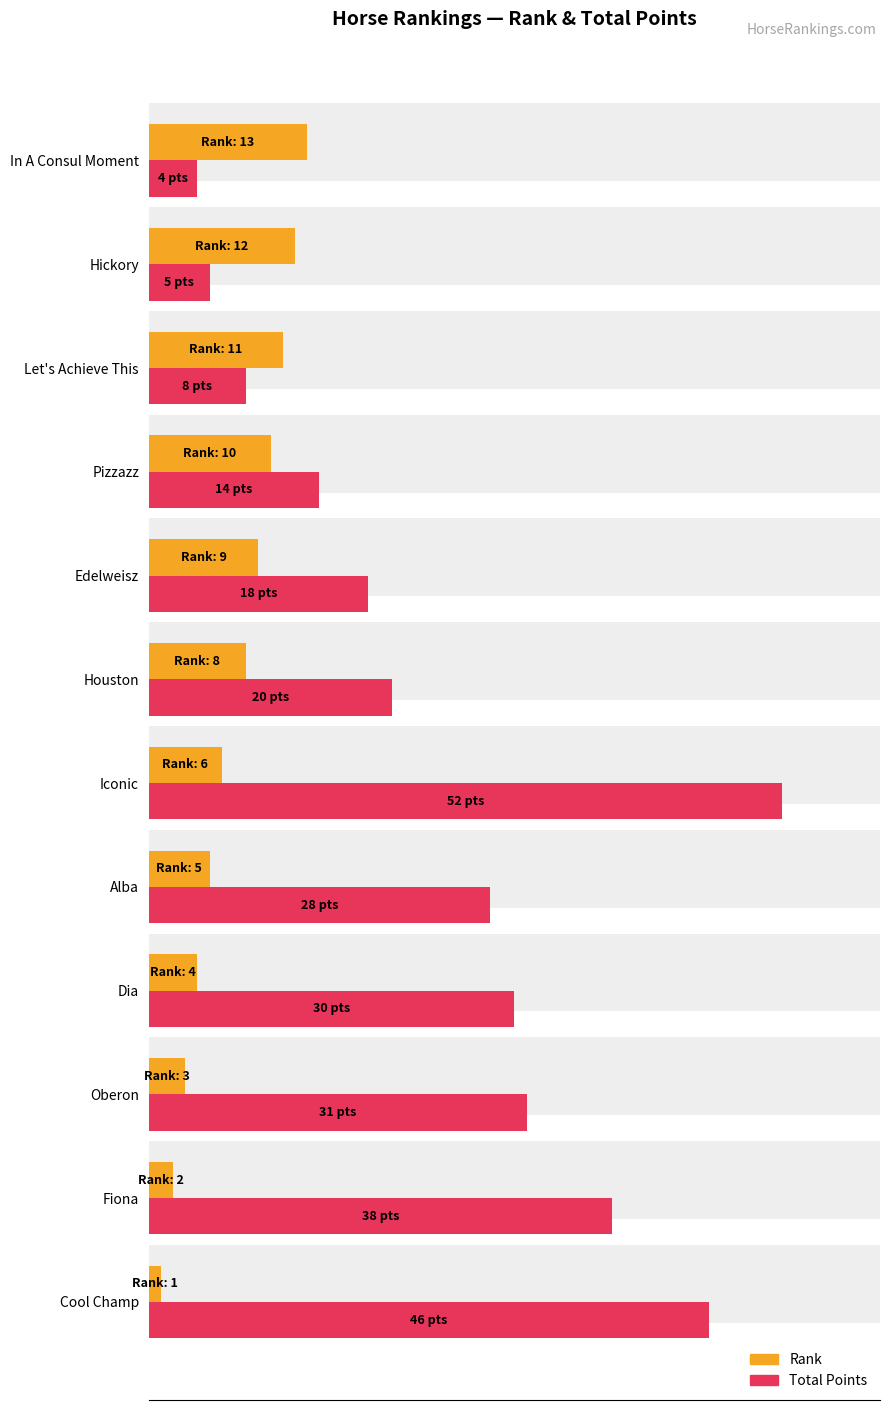

What is the difference between the second highest and second lowest values in the Total Points series?

41